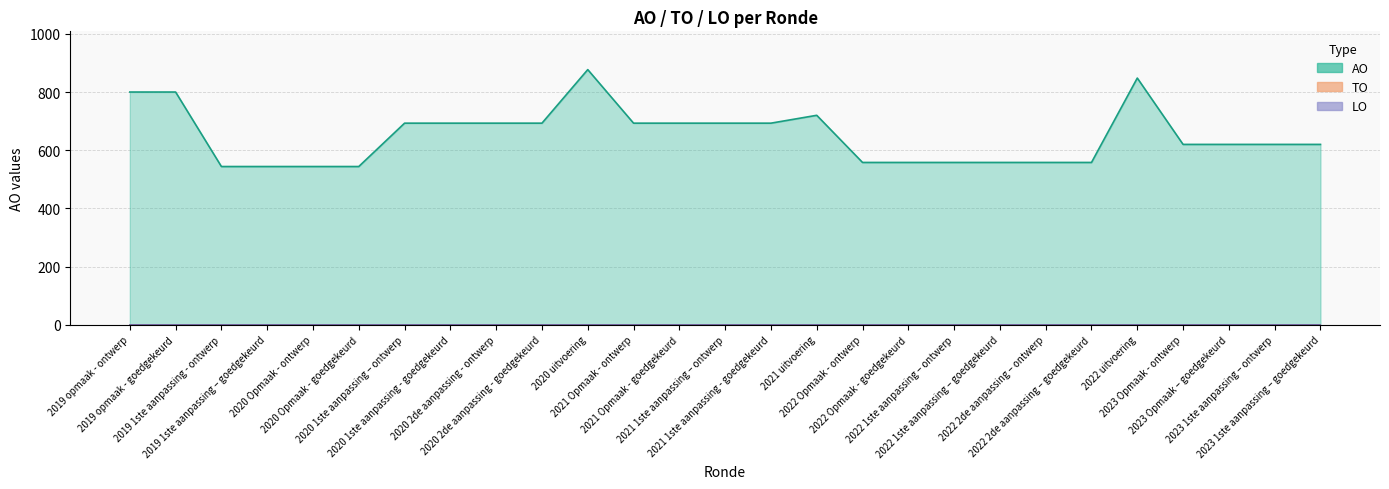

True or false: LO has more than 0 interior local peaks.

False